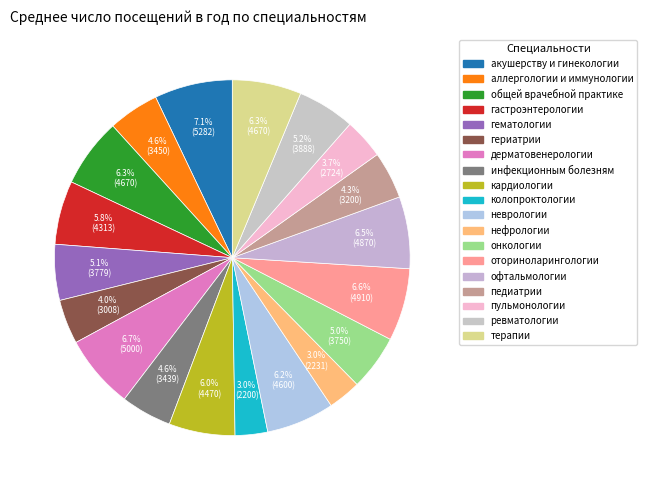

Count the number of slices in the pie.

19